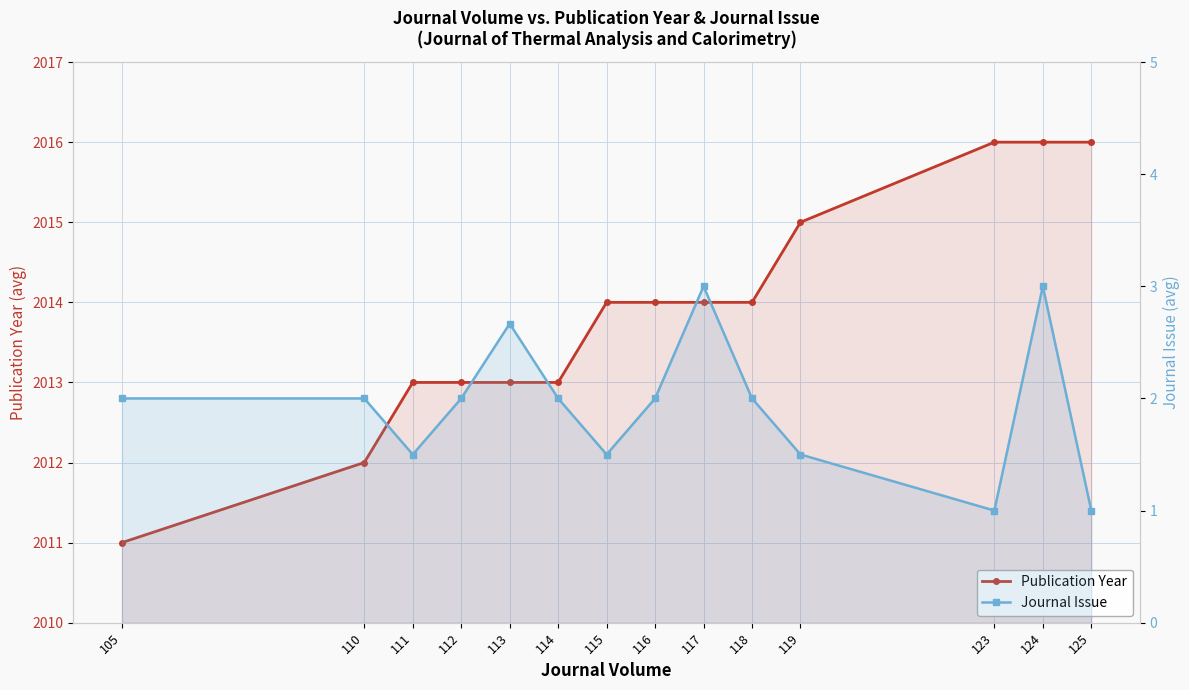

True or false: Publication Year and Journal Issue cross at least once.

False